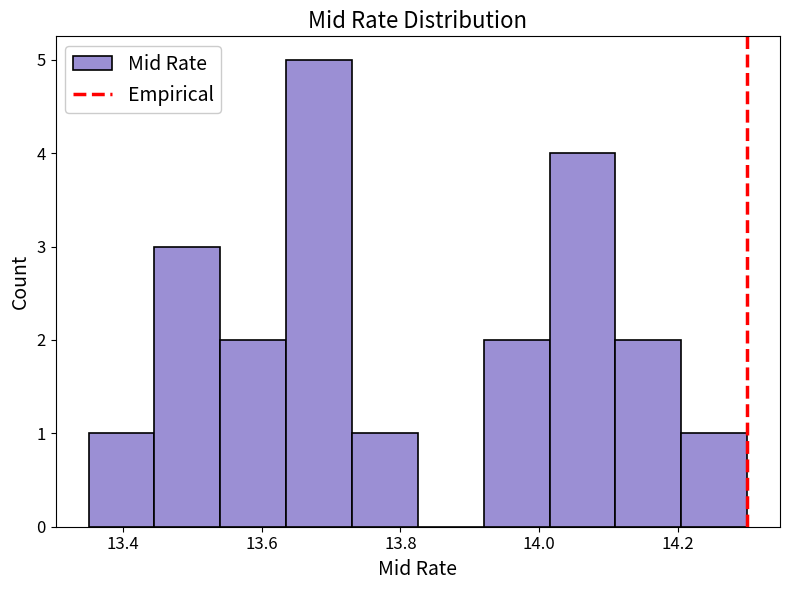

Over which range of the x-axis is the bar tallest?

13.635 to 13.730